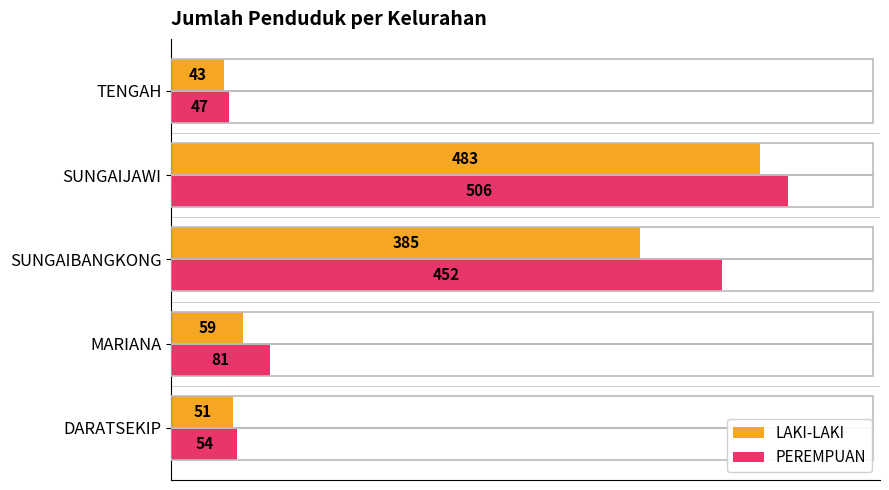

Count the number of categories in the chart.

5